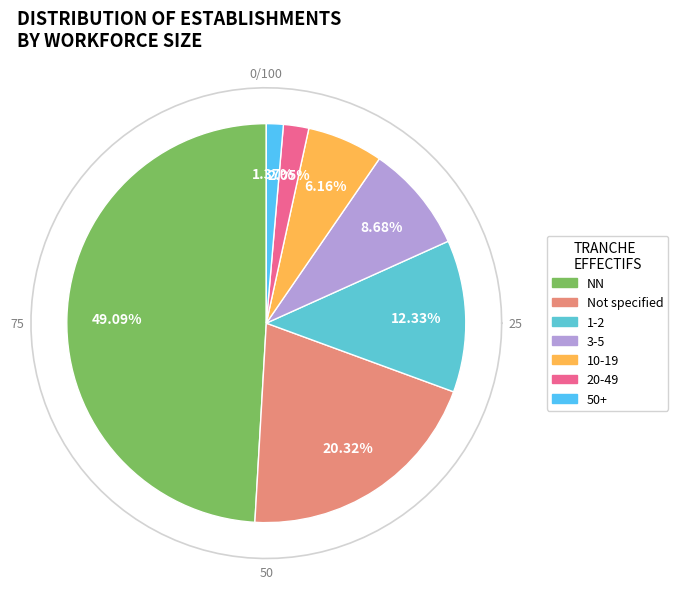

Is 12 the majority of the pie?

No